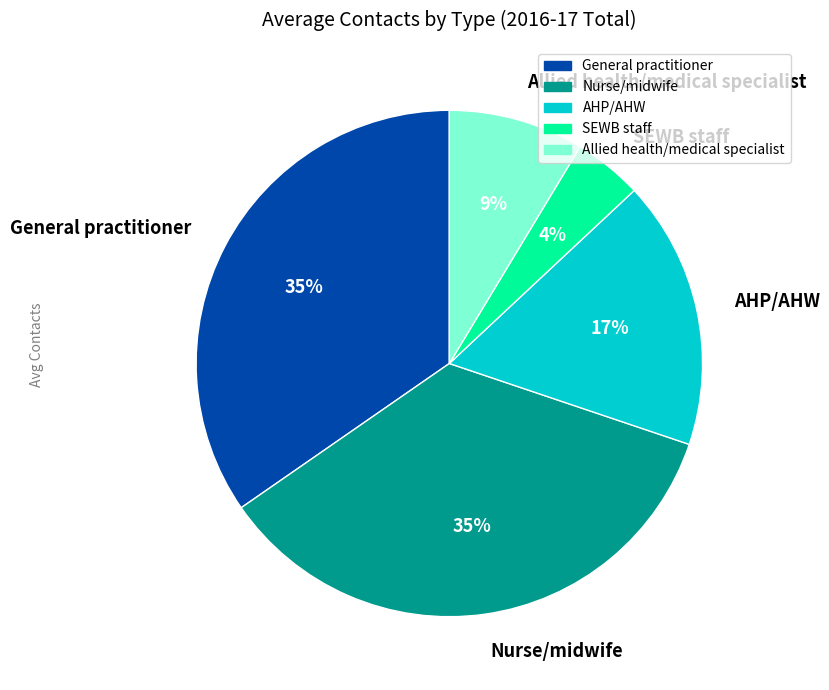

To the nearest percent, what portion does Allied health/medical specialist represent?

9%